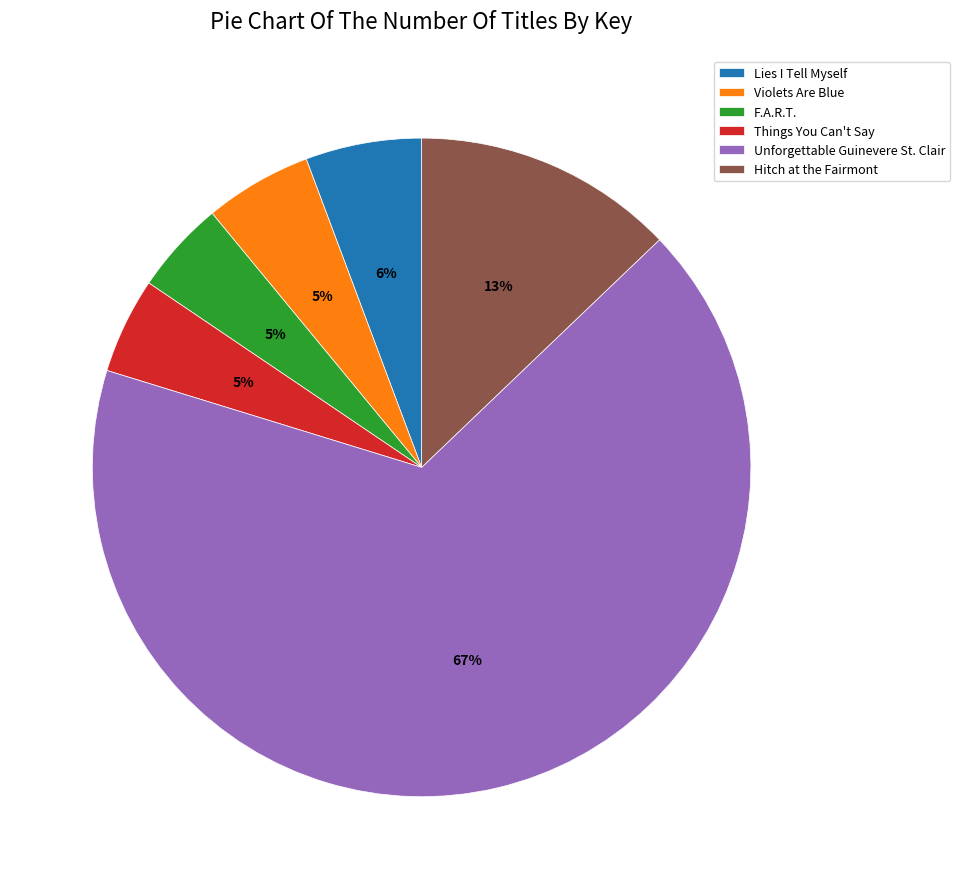

Combined, do Things You Can't Say and Violets Are Blue account for over 50%?

No